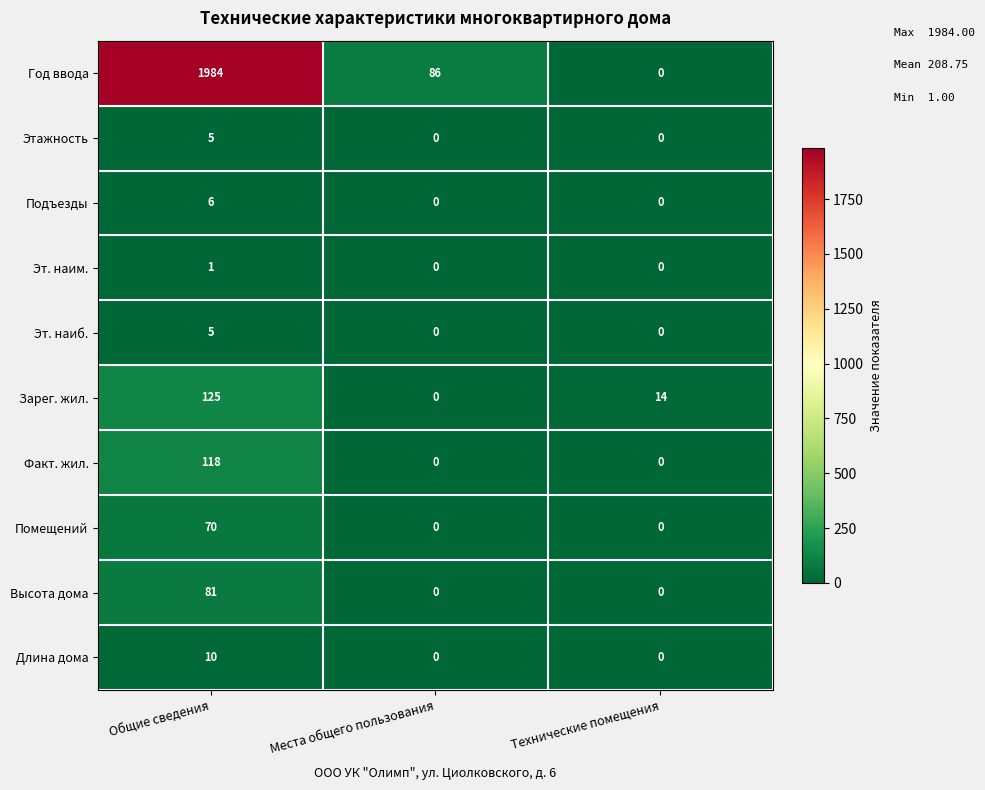

The value of Длина дома at Места общего пользования is 0. True or false?

True